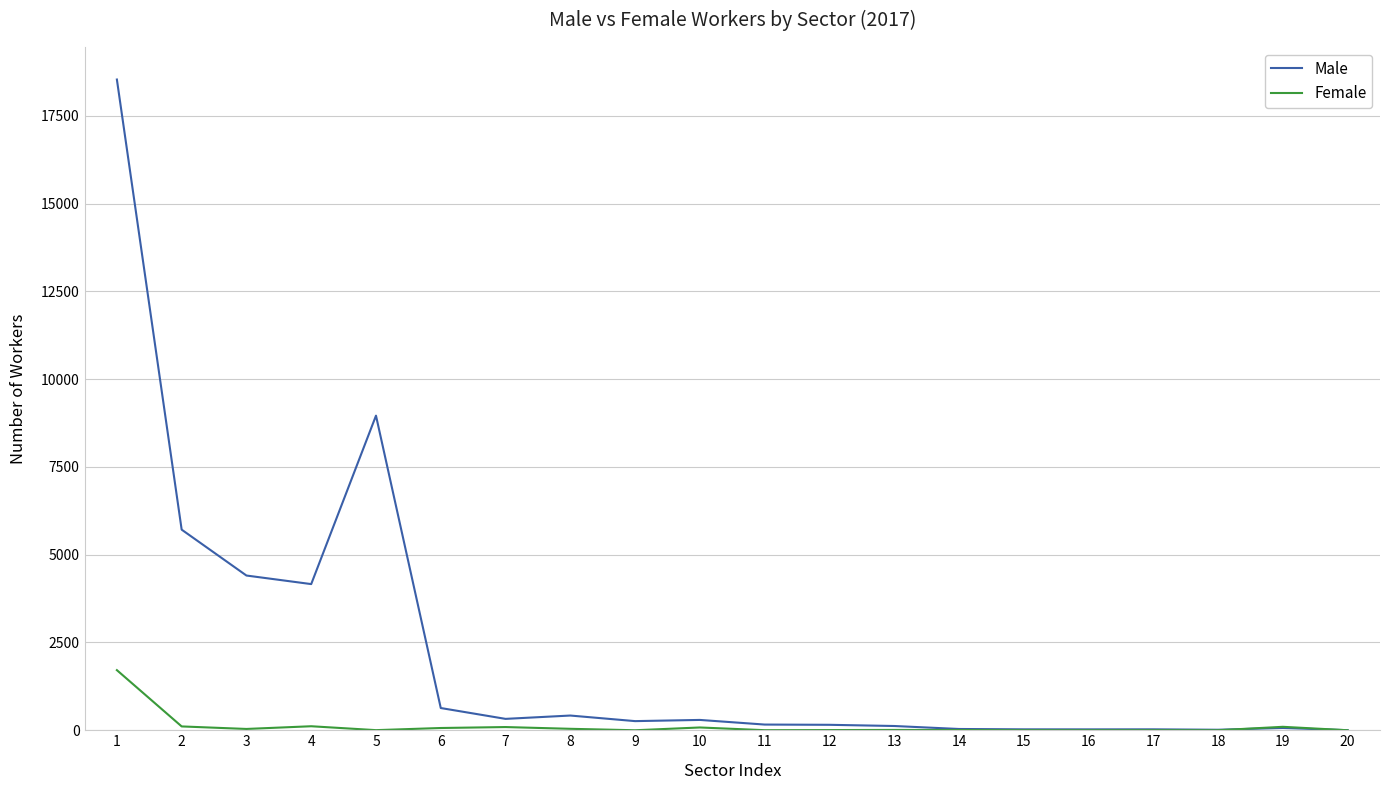

The value of Female at 20 is 743. True or false?

False